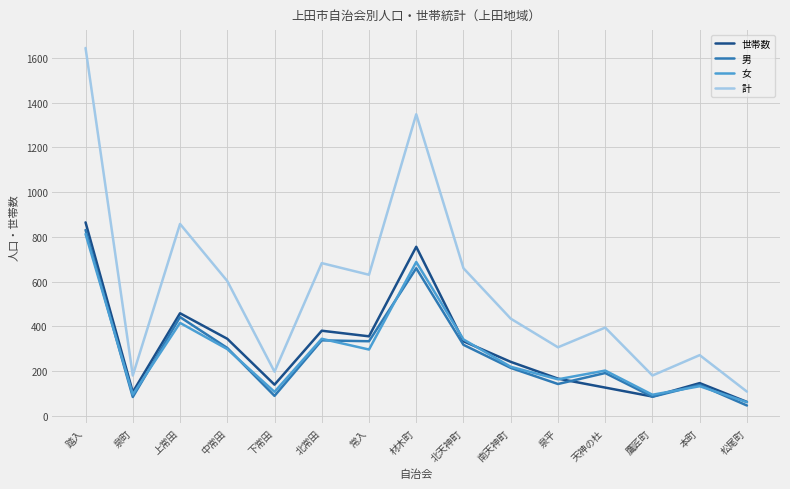

True or false: 計 has a value of 537 at 天神の杜.

False